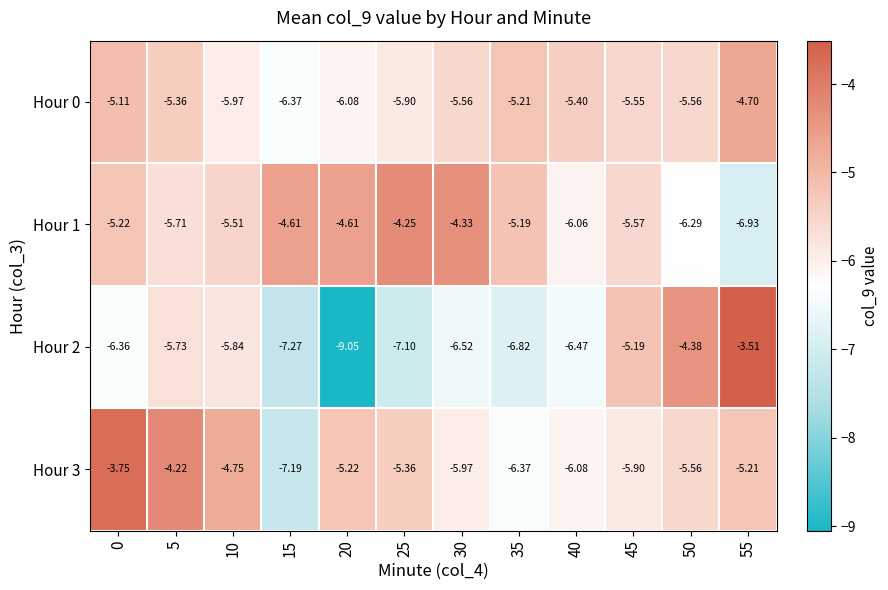

Is the value of Hour 1 at 5 greater than the value of Hour 2 at 55?

No